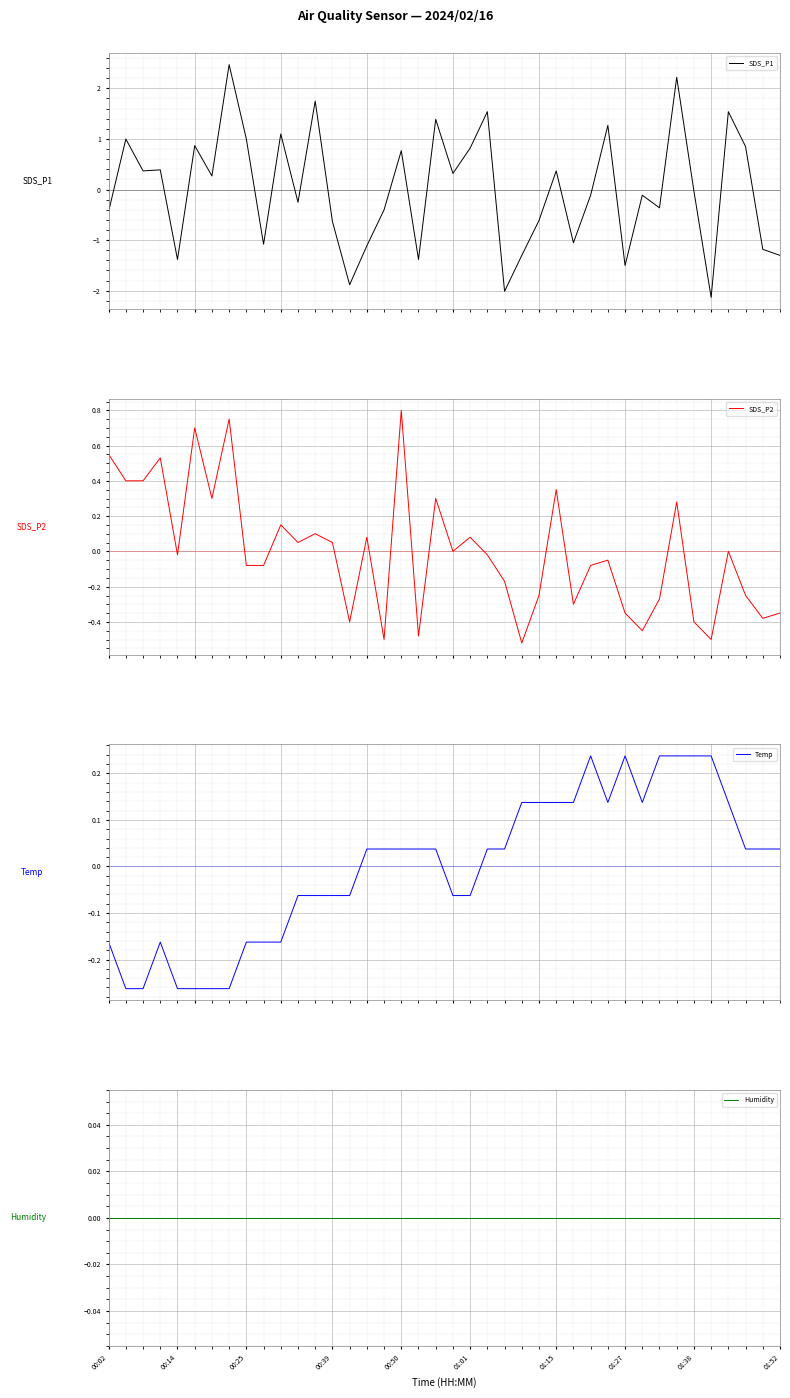

What is the highest value of the SDS_P1 series?

2.5